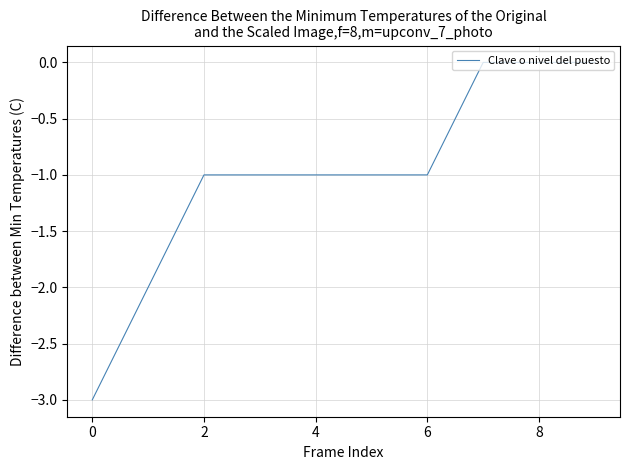

What is the difference between the second highest and minimum values?

3